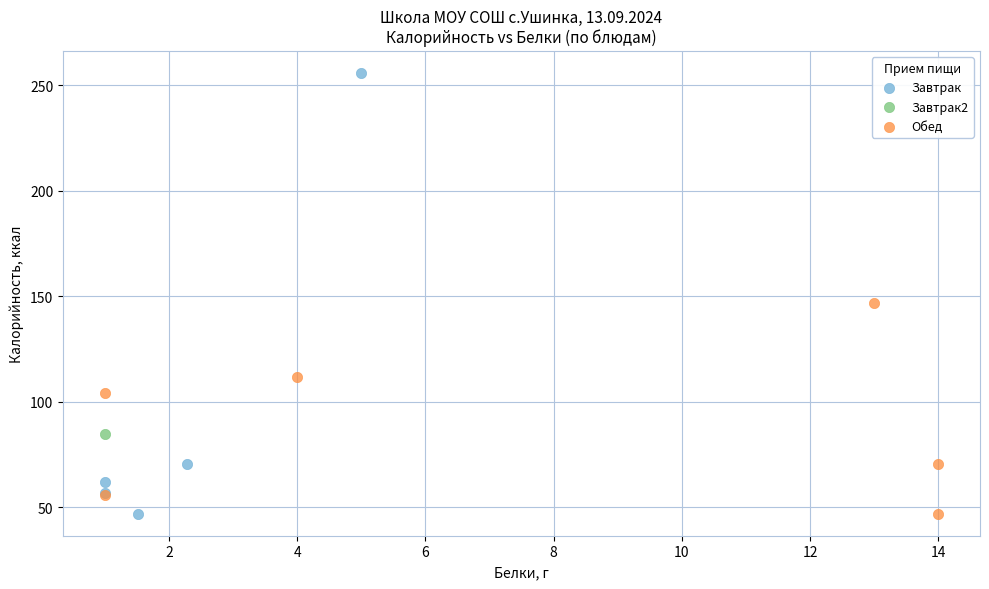

What are all the series names shown in the legend?

Завтрак, Завтрак2, Обед